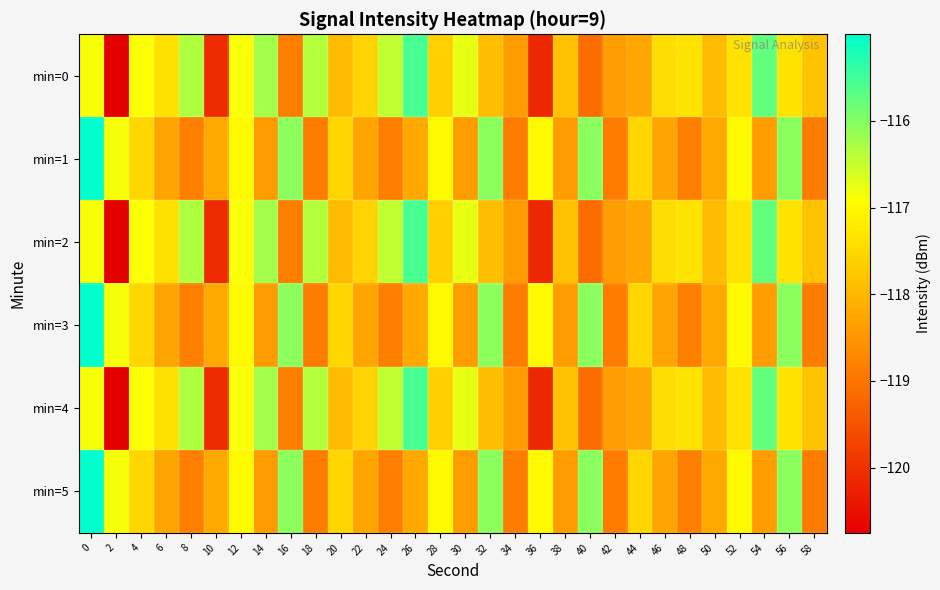

Which series has the largest range (max minus min)?

row_0